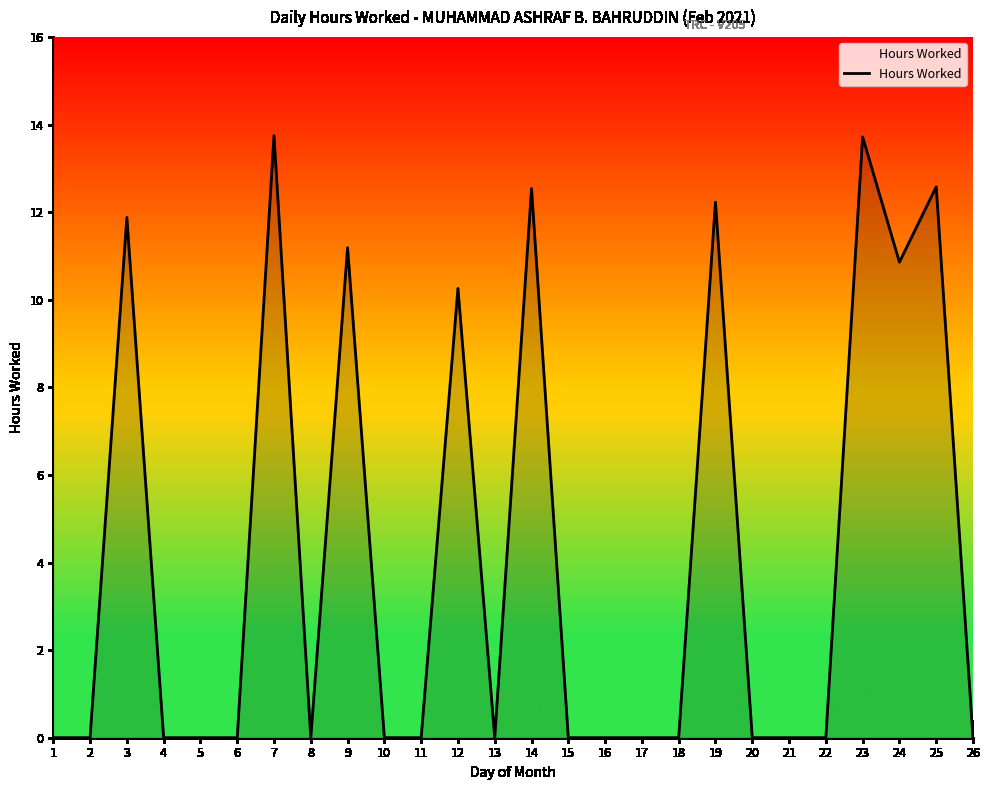

Is it true that the value at 16 is 0.0?

True